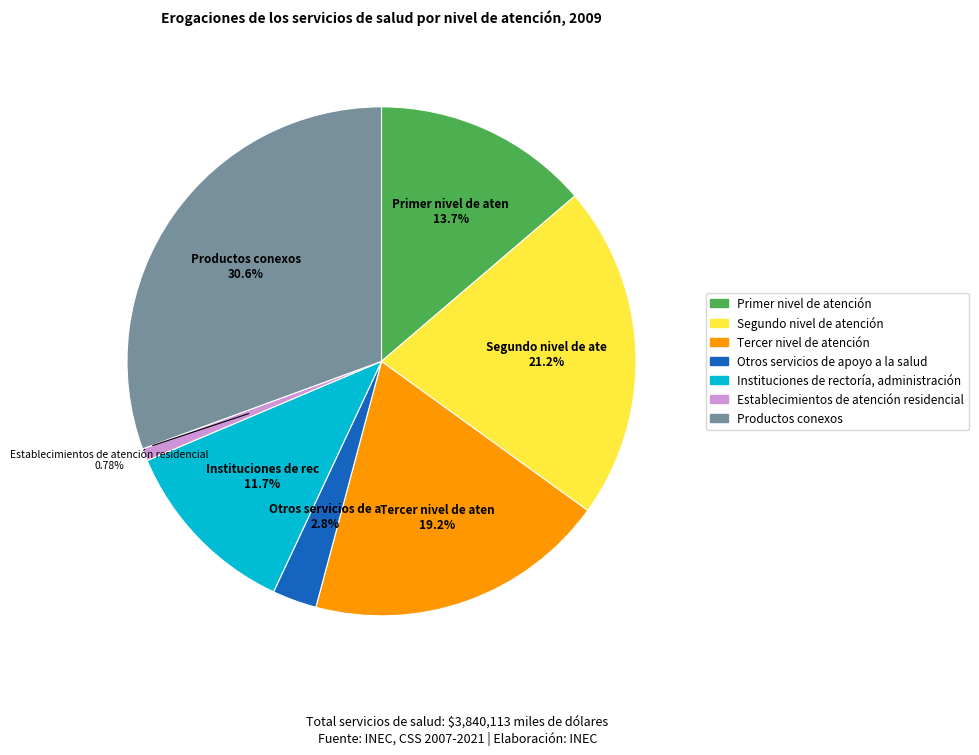

Which has a higher value, Productos conexos or Primer nivel de atención?

Productos conexos